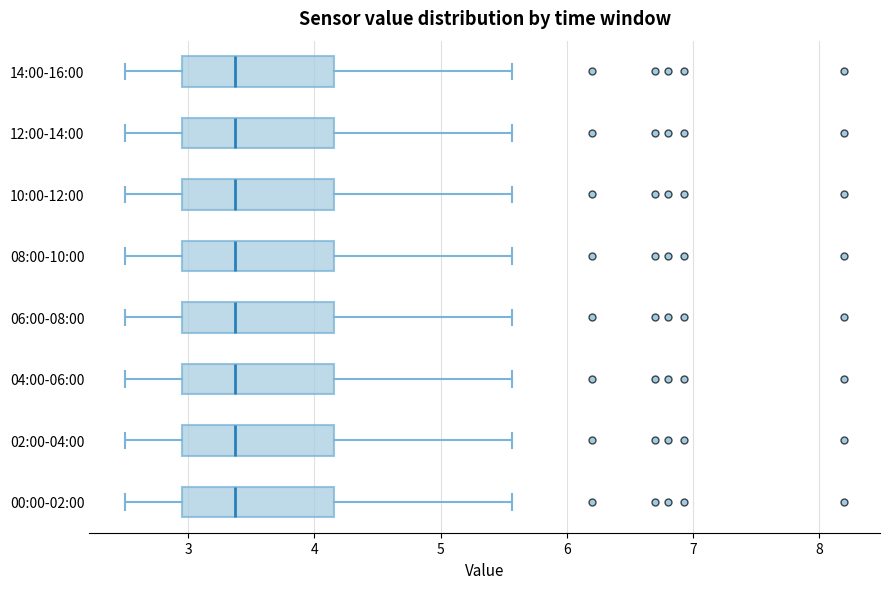

Where is the left edge of the box for 08:00-10:00 on the x-axis? The values are not printed on the chart, so give them approximately, as read against the axis.

3.0